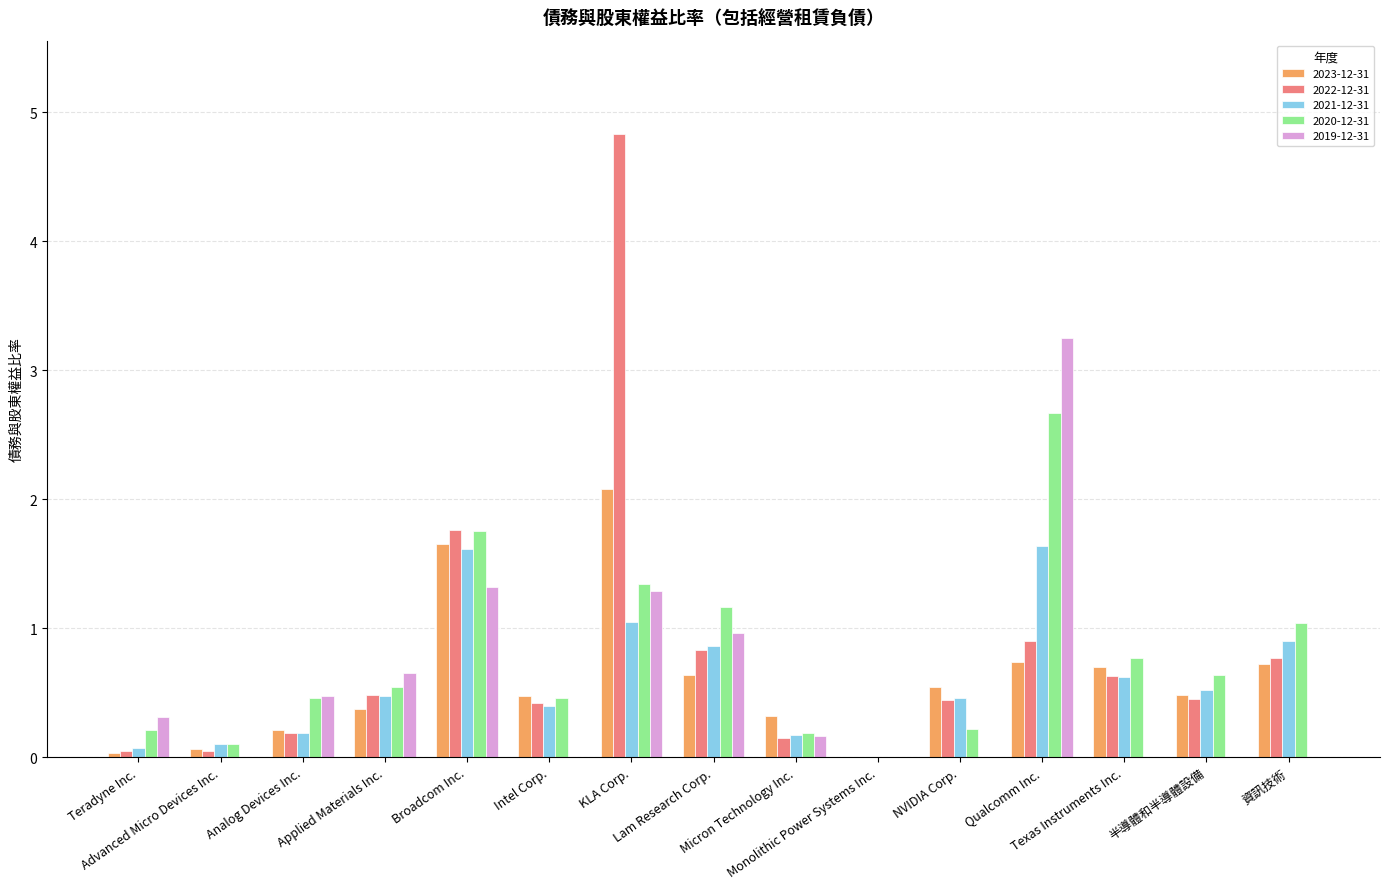

What is the highest value of the 2020-12-31 series?

2.7